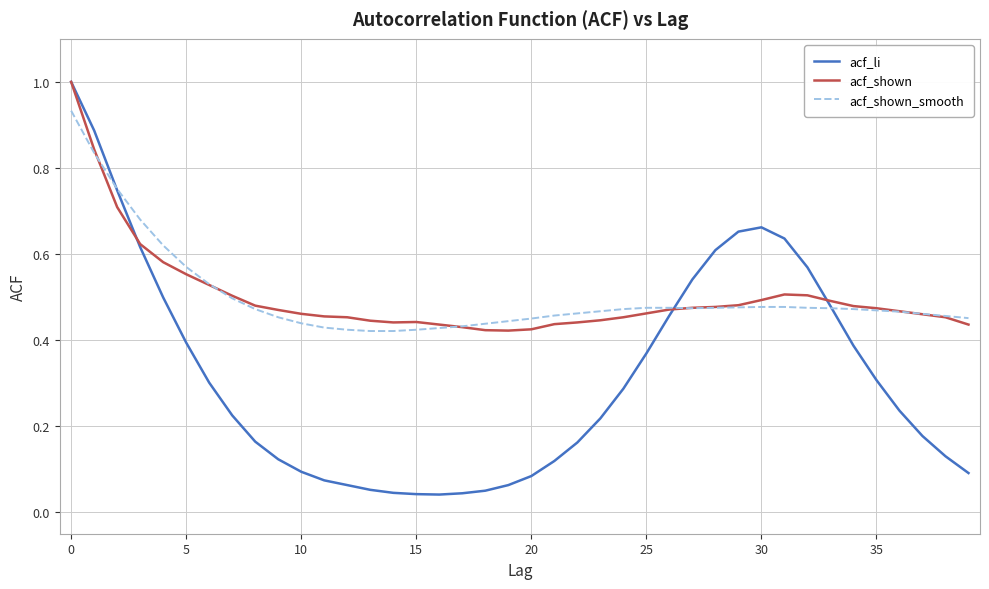

Which series has the largest range (max minus min)?

acf_li